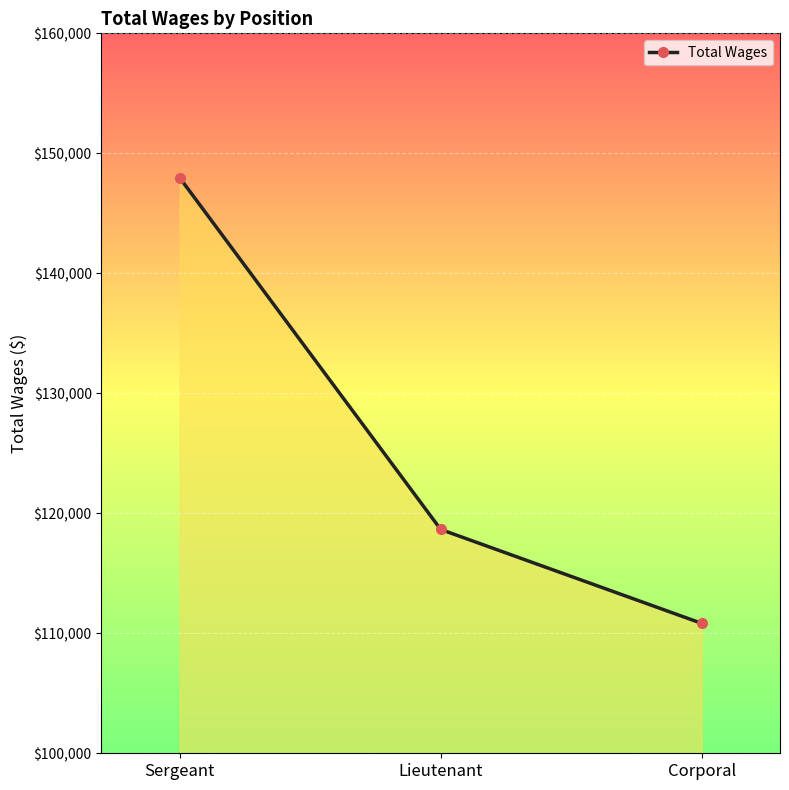

Is it true that the value at Corporal is 110827?

True